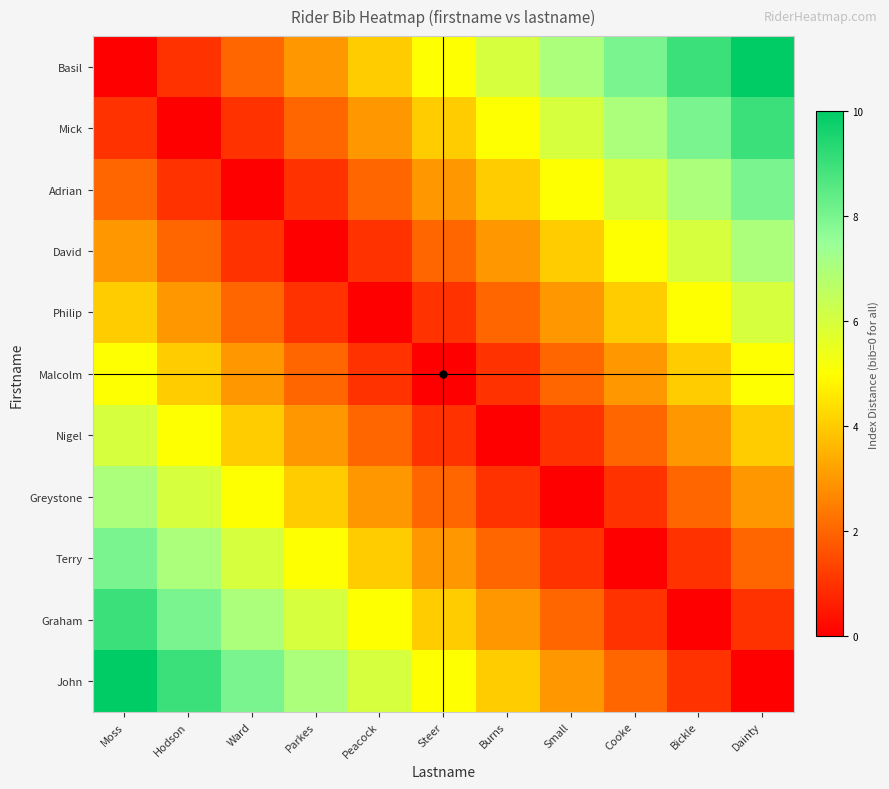

Rank the series at Bickle from highest to lowest value.

Basil, Mick, Adrian, David, Philip, Malcolm, Nigel, Greystone, Terry, John, Graham